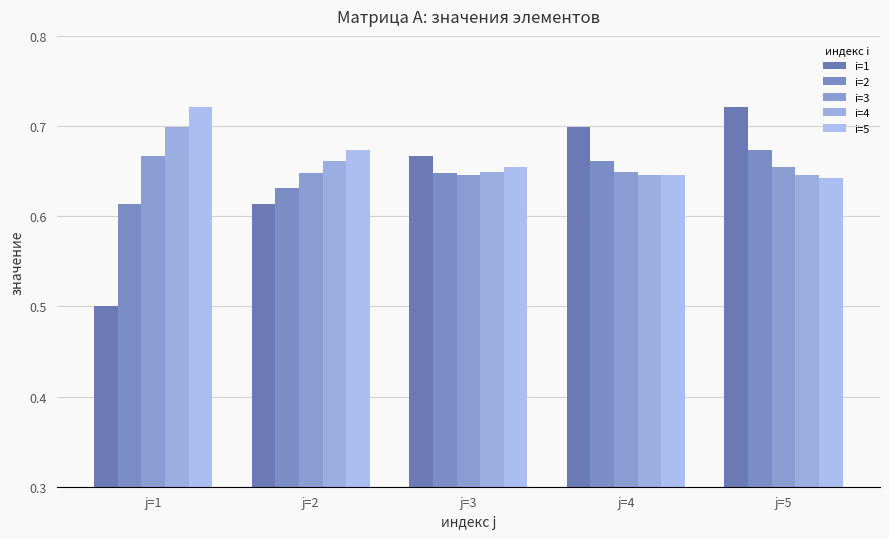

How many groups of bars are there?

5